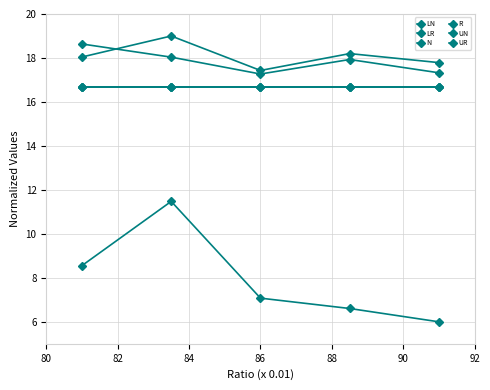

True or false: UR has more than 2 interior local peaks.

False